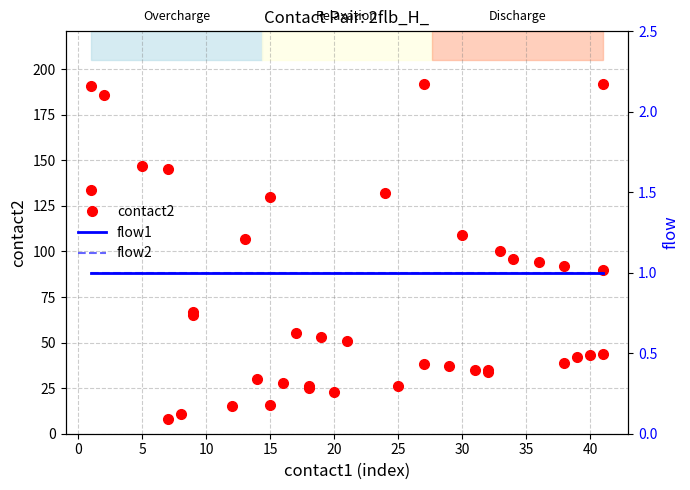

What is the sum of all contact2 values?

2983